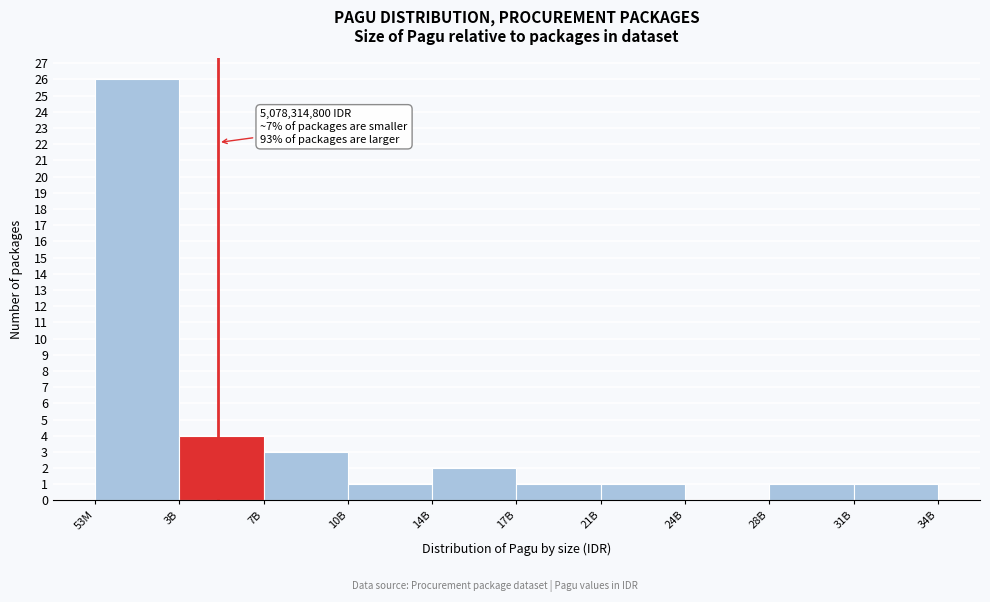

Reading right to left, transcribe all the data shown in this chart.

31B=1	28B=1	24B=0	21B=1	17B=1	14B=2	10B=1	7B=3	3B=4	53M=26